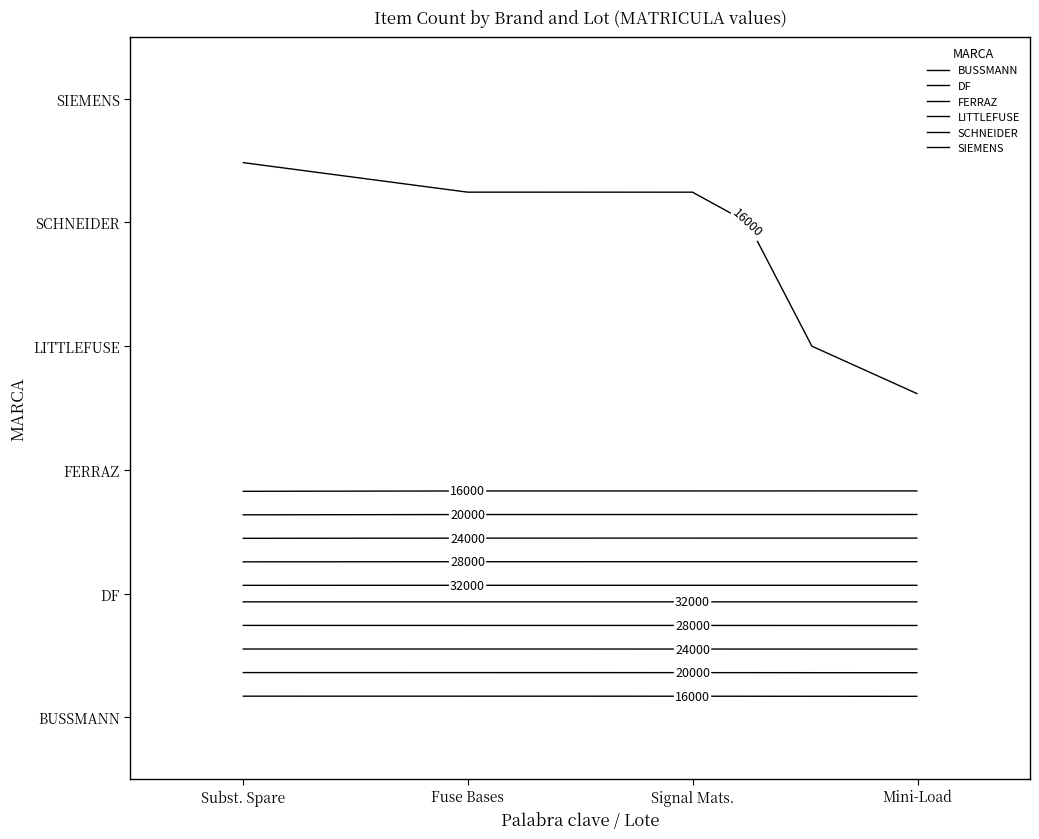

List the labels in order of SCHNEIDER value, largest first.

3, 2, 1, 0